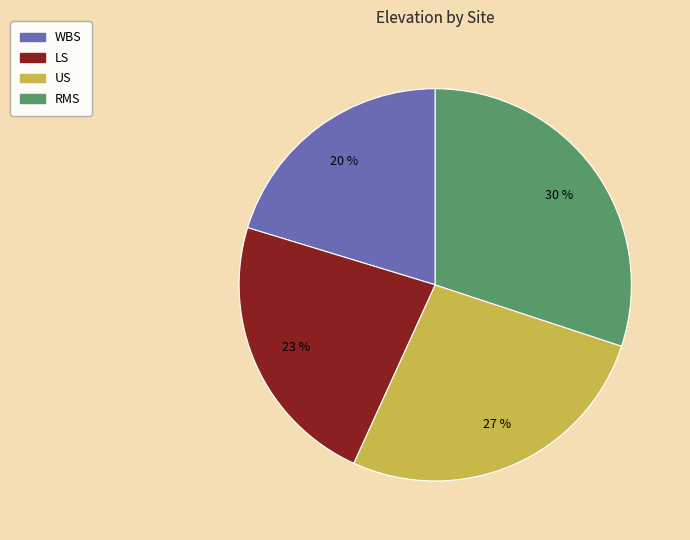

Does LS account for over 50% of the chart?

No